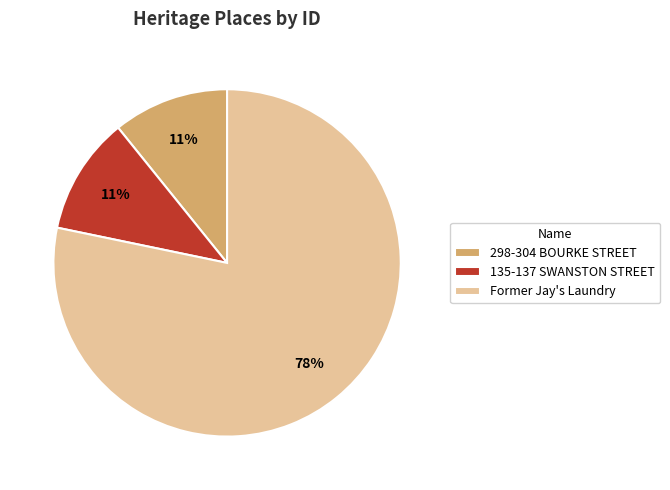

Is there a majority slice in this chart?

Yes